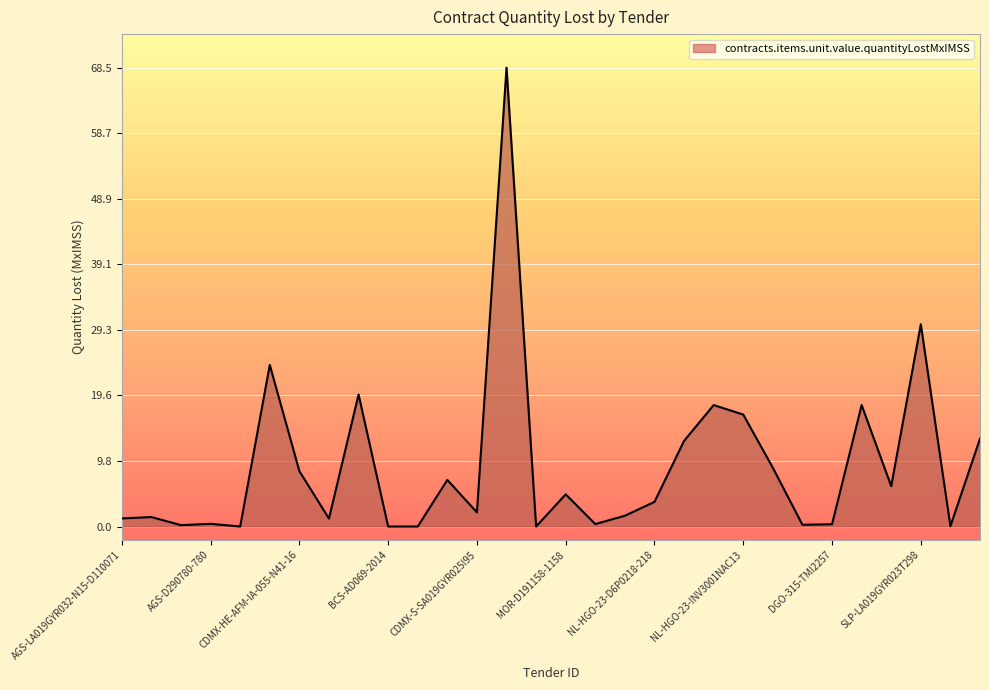

What is the maximum value shown in the chart?

68.5